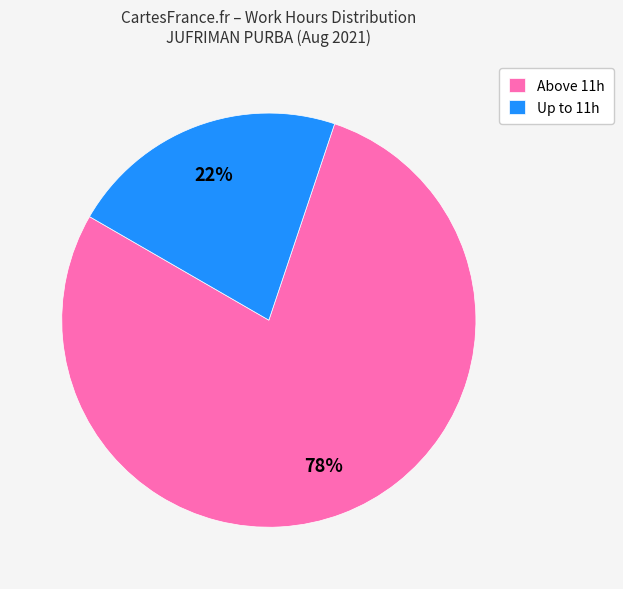

Is it true that Up to 11h is 22% of the pie?

True